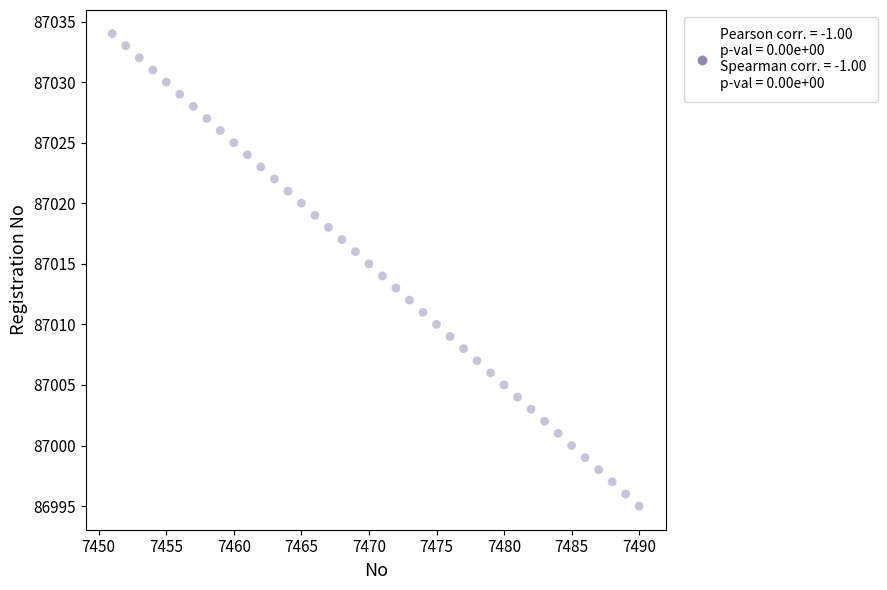

What is the range of Y values (max minus min)?

39